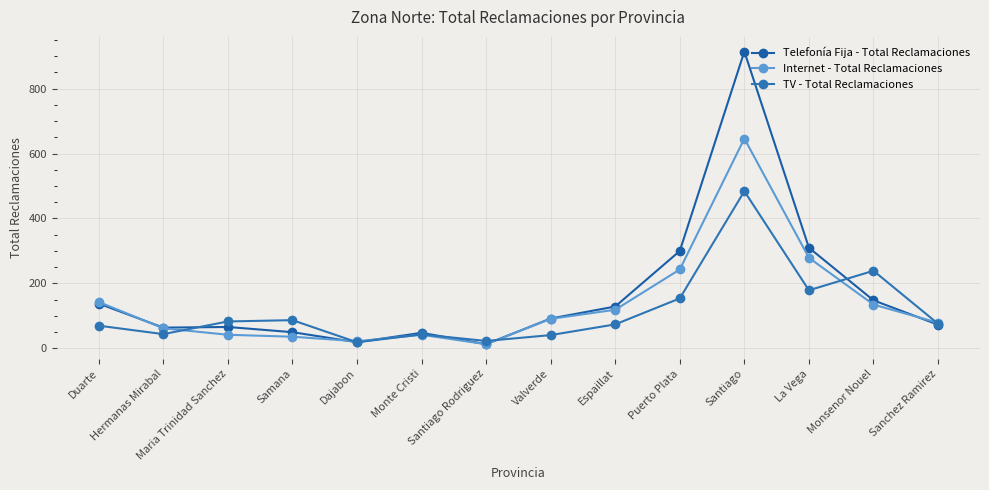

How many lines are shown in the chart?

3